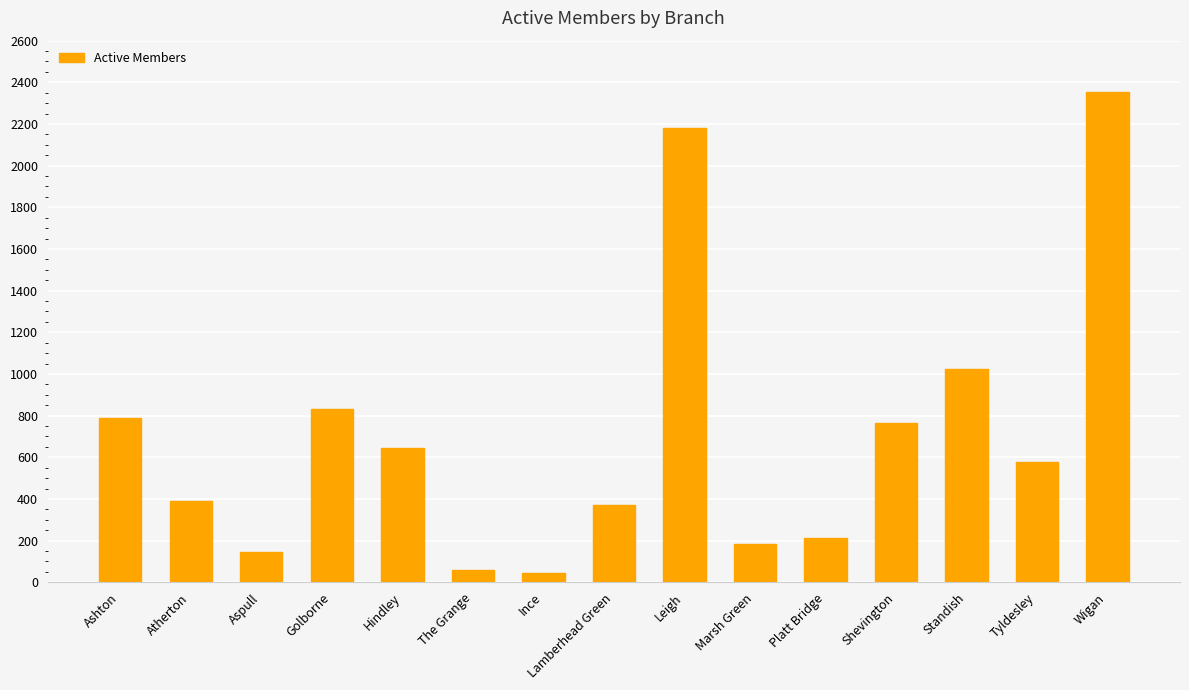

What is the change in value from The Grange to Standish?

+966